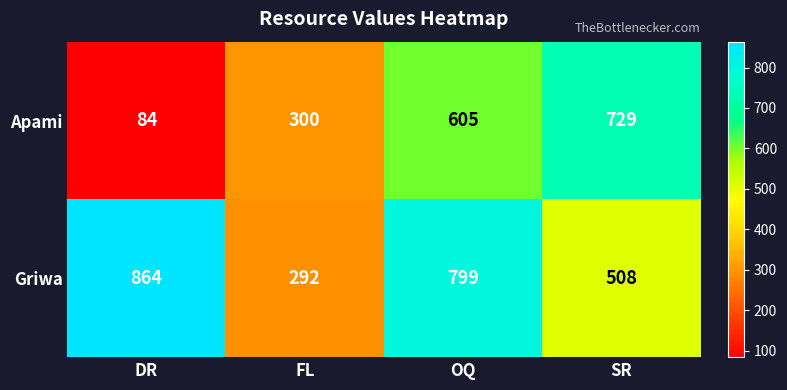

Which series has the largest total across all categories?

Griwa